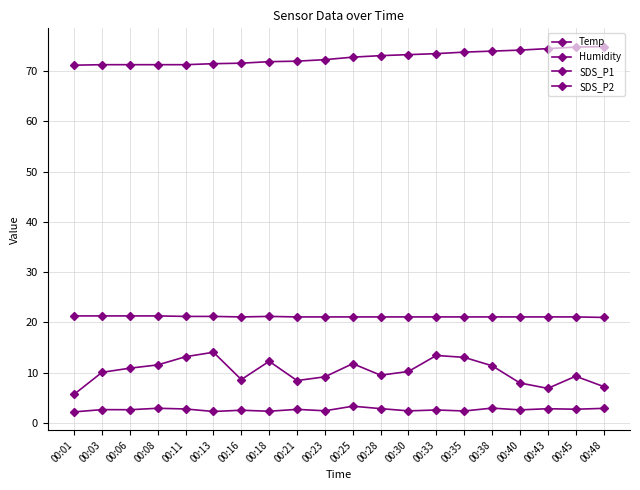

How many lines are shown in the chart?

4